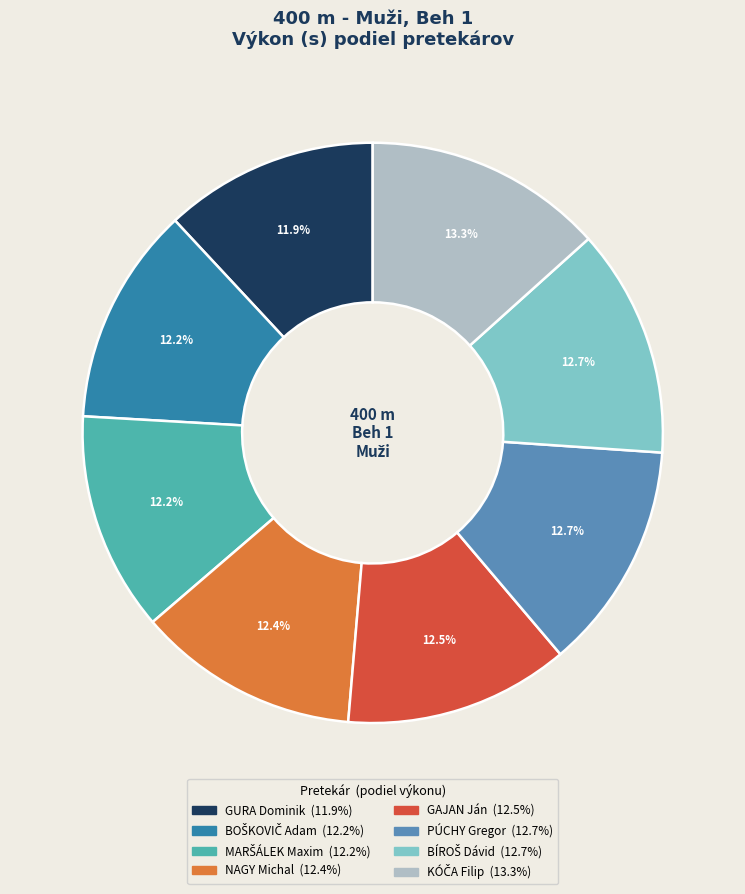

Does GURA Dominik account for over 50% of the chart?

No